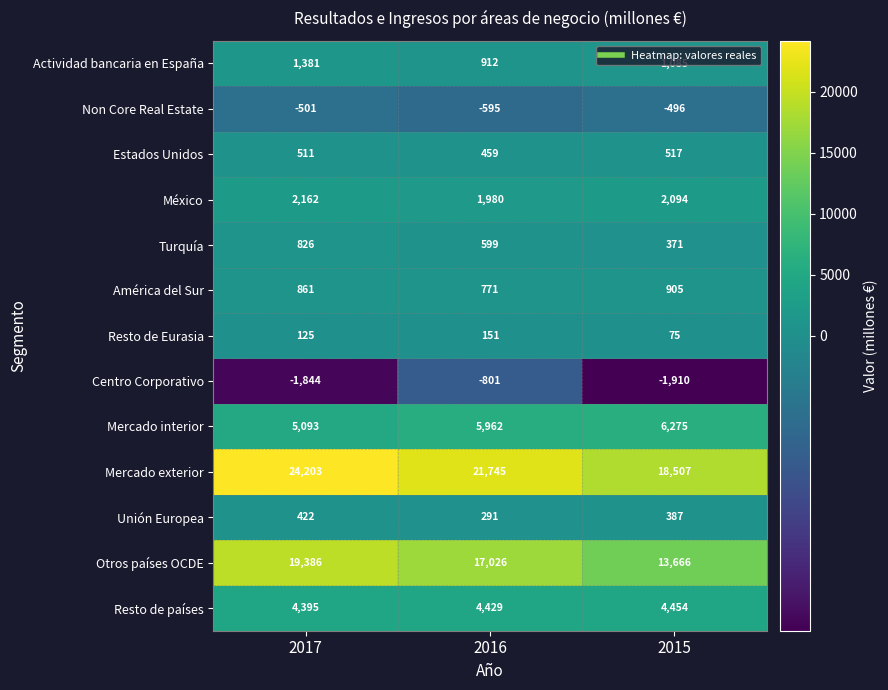

What is the difference between the highest and lowest values at 2017?

26047